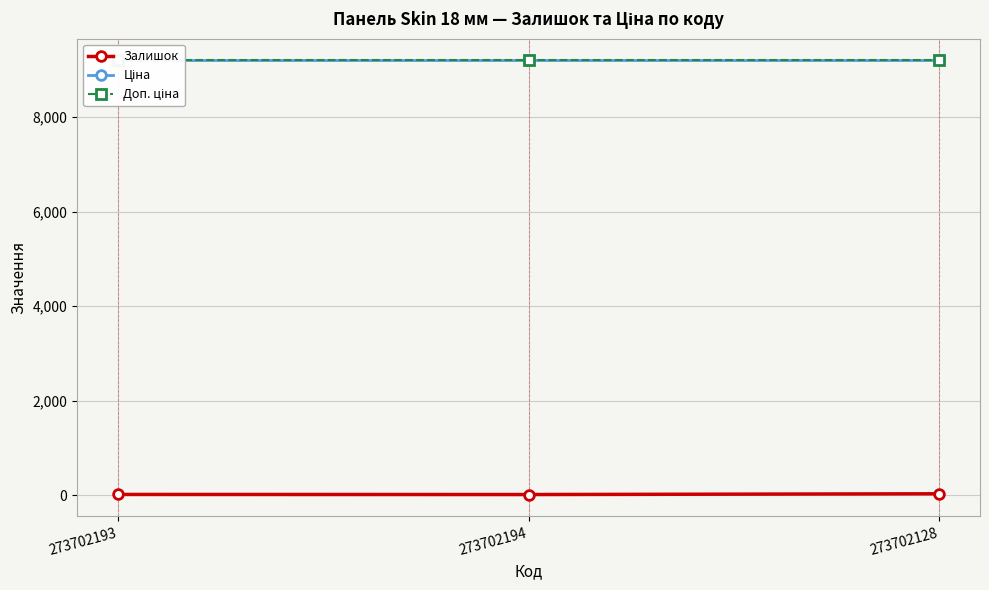

Reading left to right, transcribe all the data shown in this chart.

Залишок: 273702193=20.0	273702194=18.0	273702128=34.0
Ціна: 273702193=9196.3	273702194=9196.3	273702128=9196.3
Доп. ціна: 273702193=9196.3	273702194=9196.3	273702128=9196.3